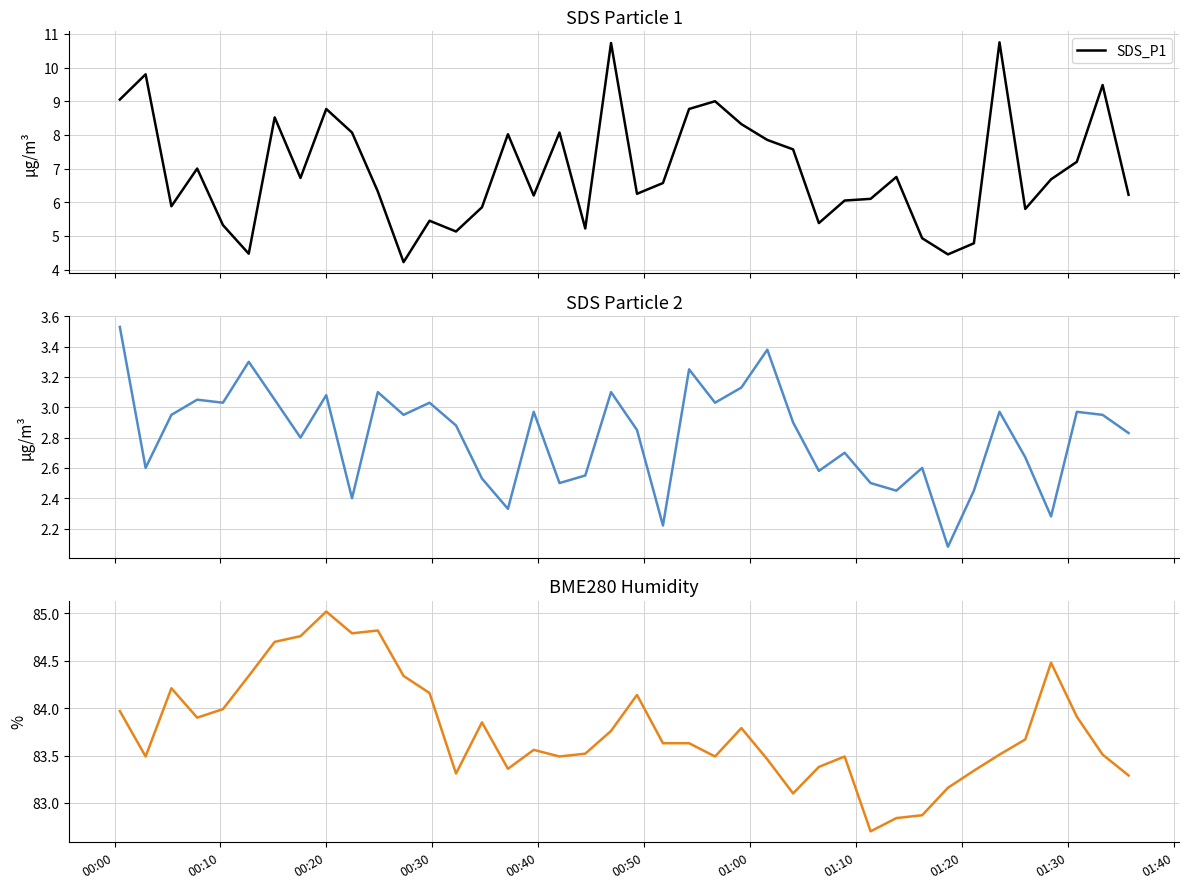

What is the maximum value for SDS_P1?

10.8